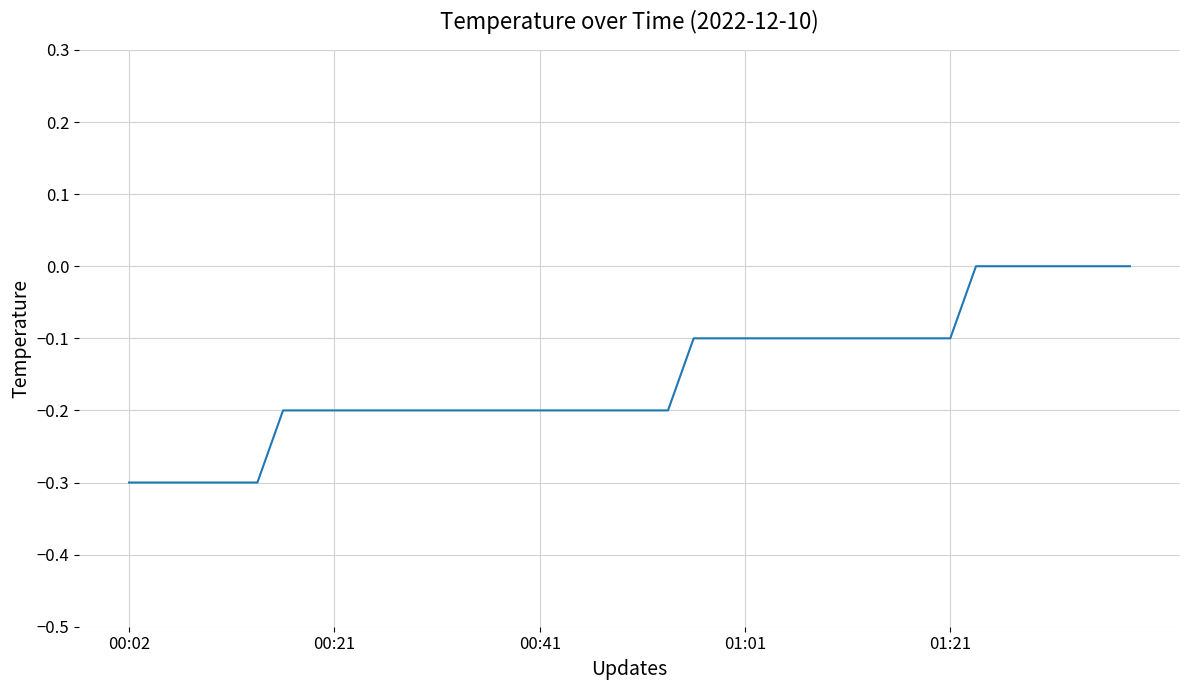

What is the difference between the maximum and minimum values?

0.3